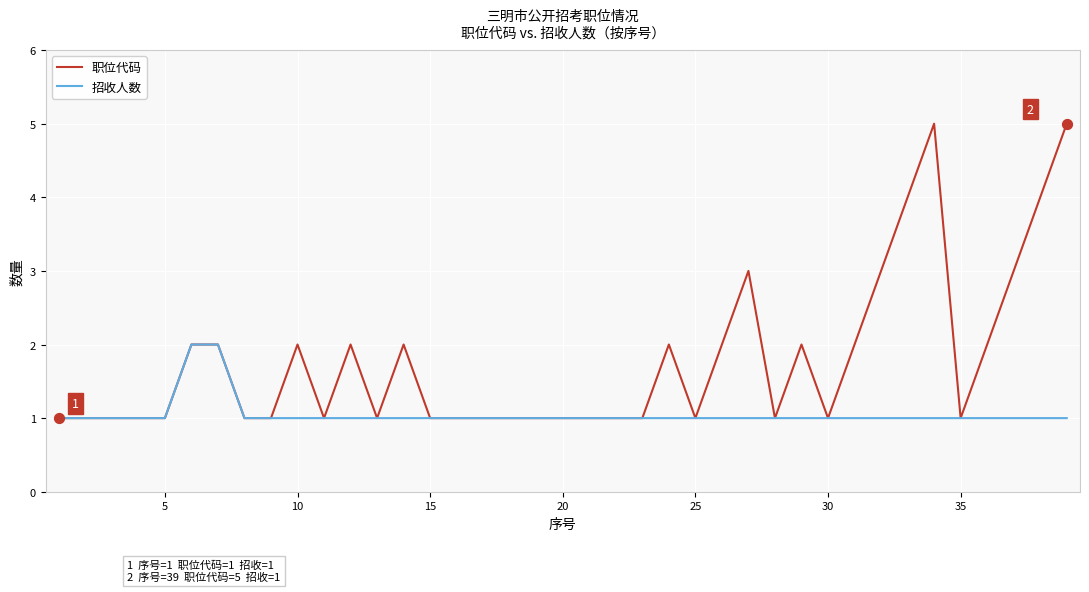

Which series has the largest total across all categories?

职位代码